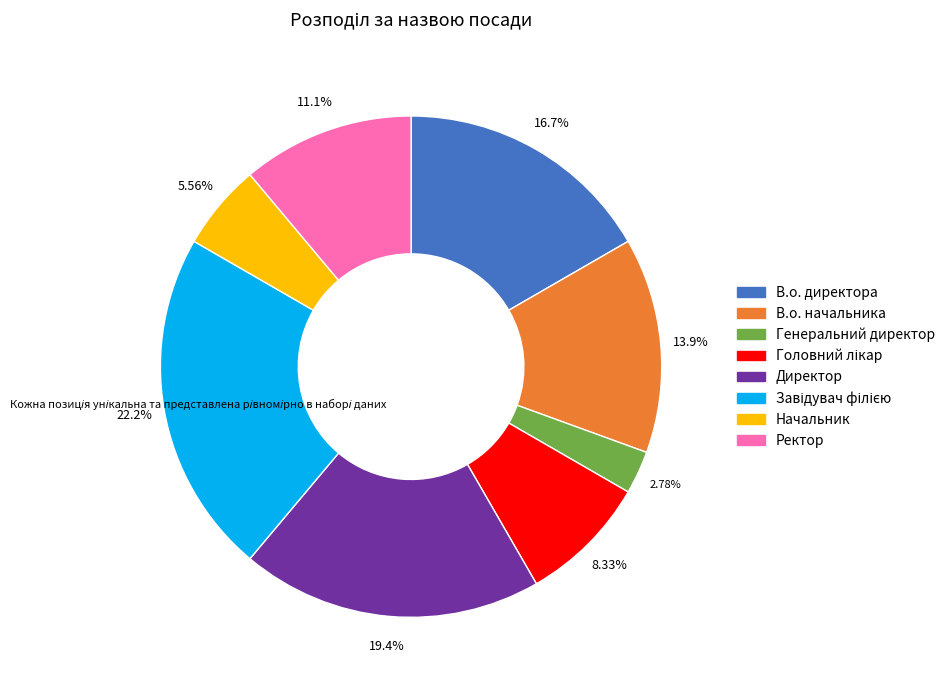

What is the ratio of the value at Директор to the value at Генеральний директор?

7.0